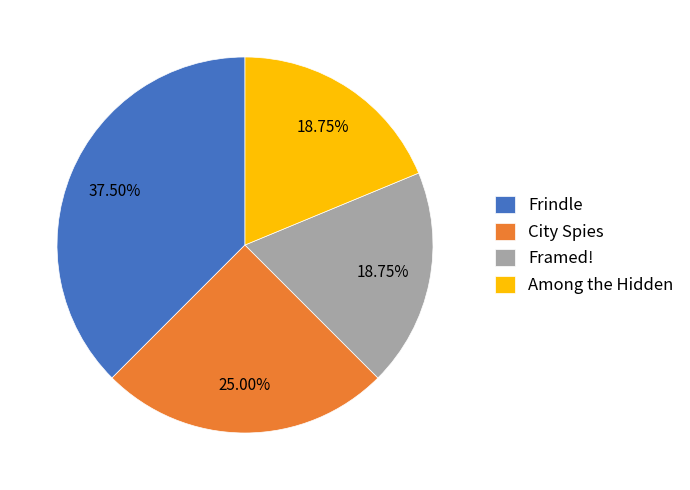

What percentage is NOT represented by Framed!?

81.2%